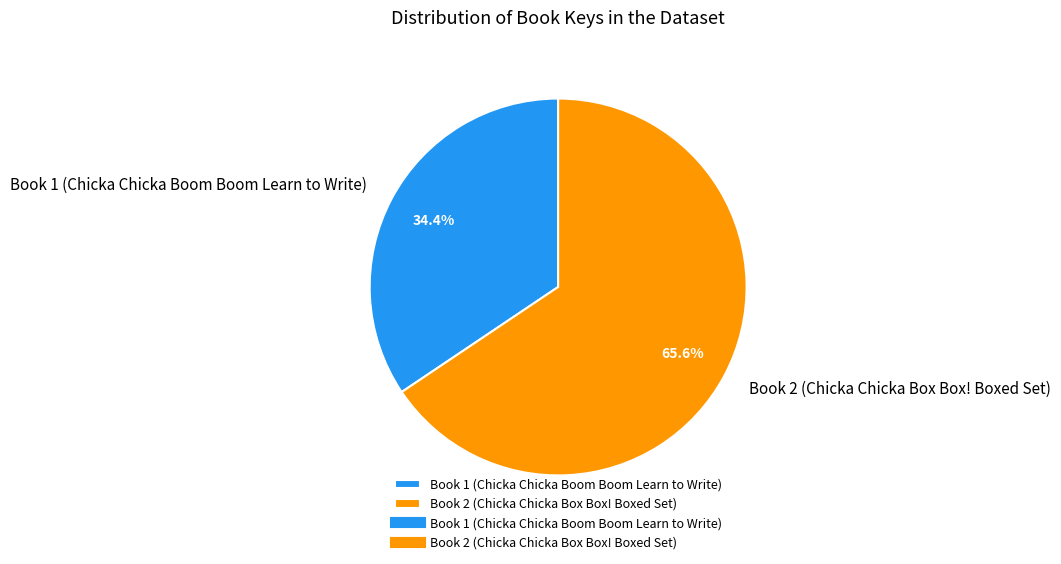

Is there a majority slice in this chart?

Yes